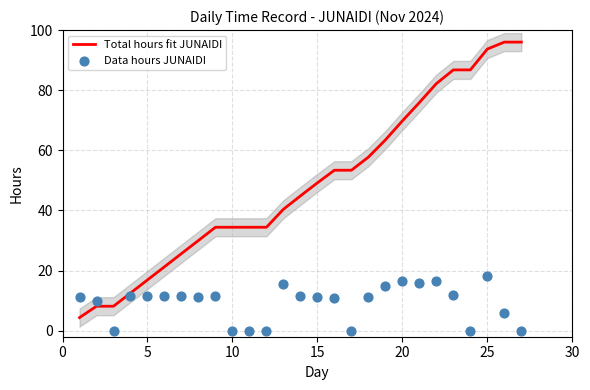

Which series has the largest total across all categories?

Total hours fit JUNAIDI